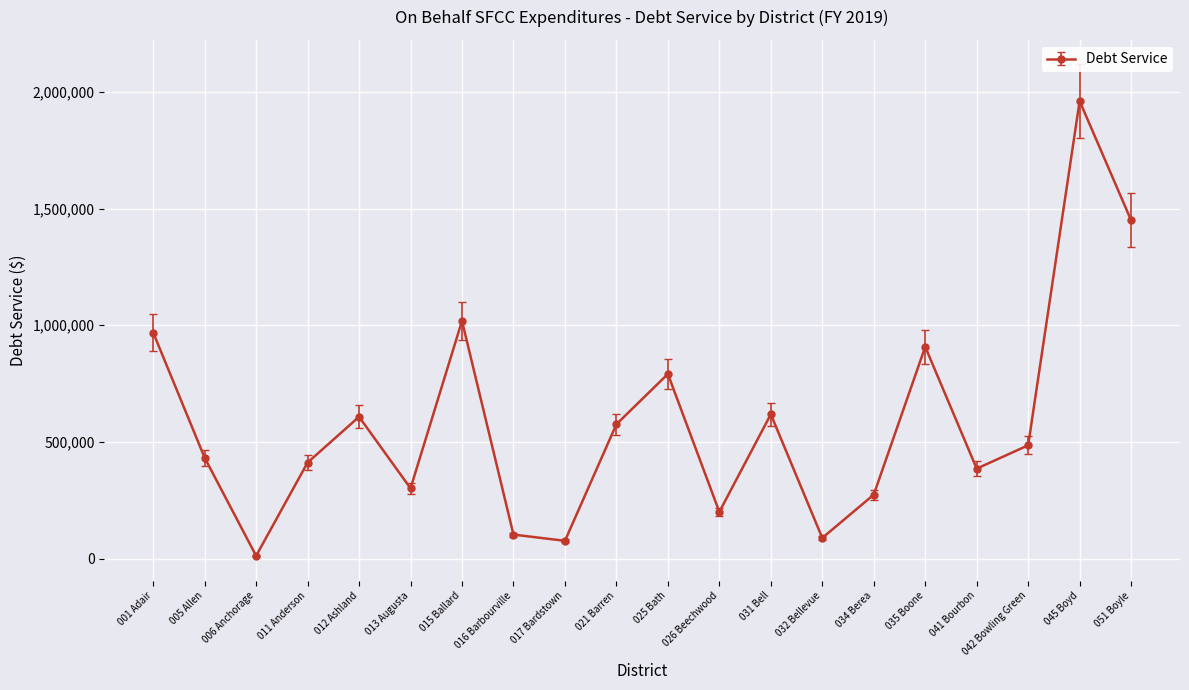

What is the change in value from 016 Barbourville to 025 Bath?

+688085